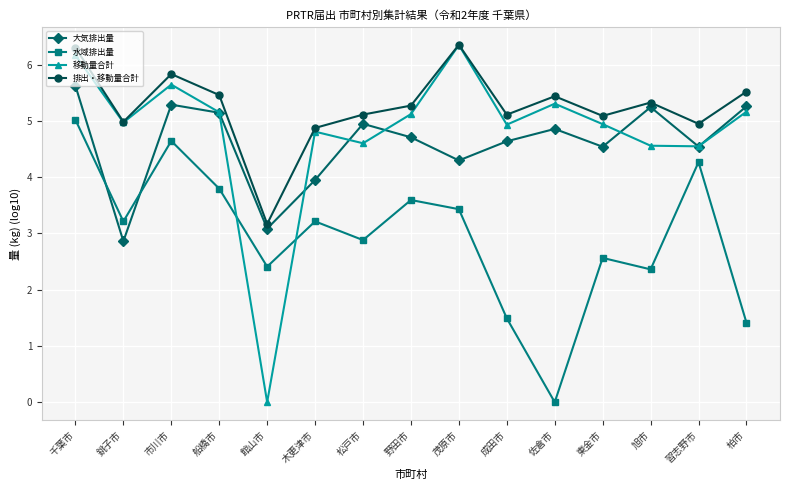

What is the label of the 1st point from the right?

柏市